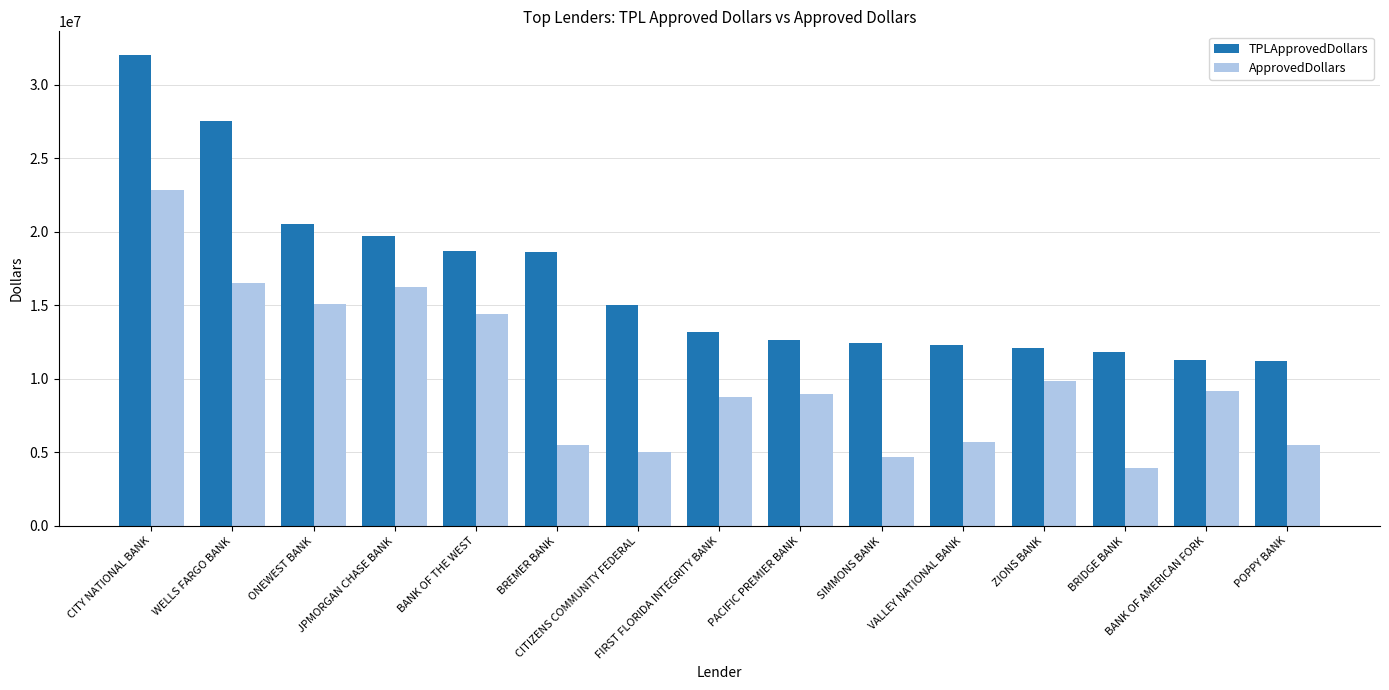

What is the label of the 8th bar from the left?

FIRST FLORIDA INTEGRITY BANK